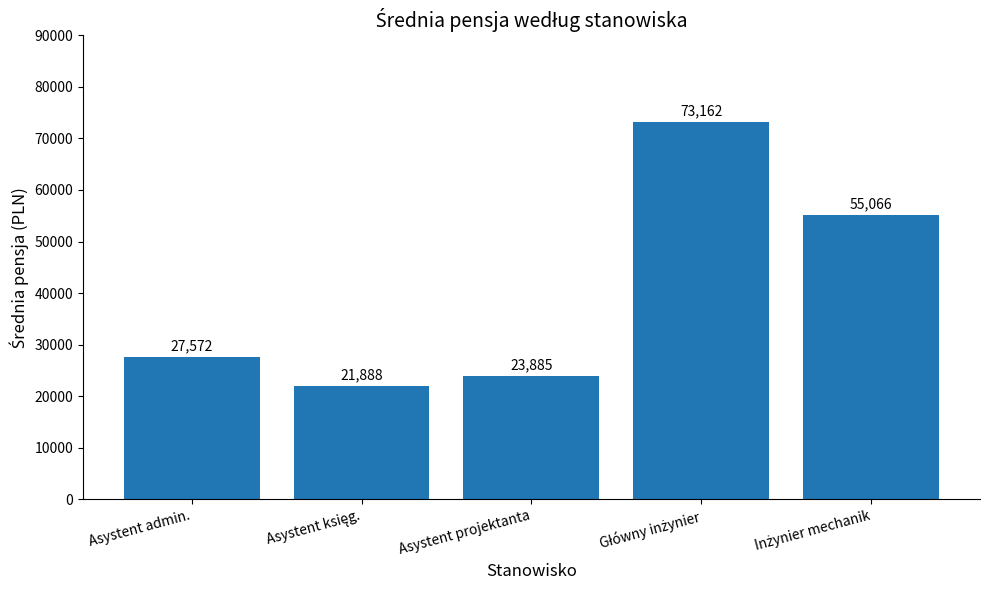

Is it true that the value at Asystent projektanta is 39806.1?

False